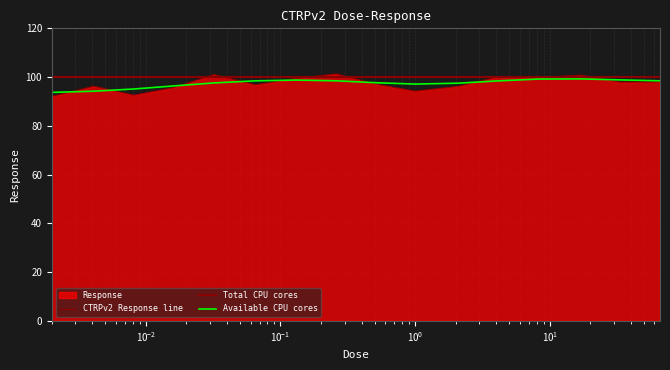

At which category does the chart reach its minimum across all series?

0.002